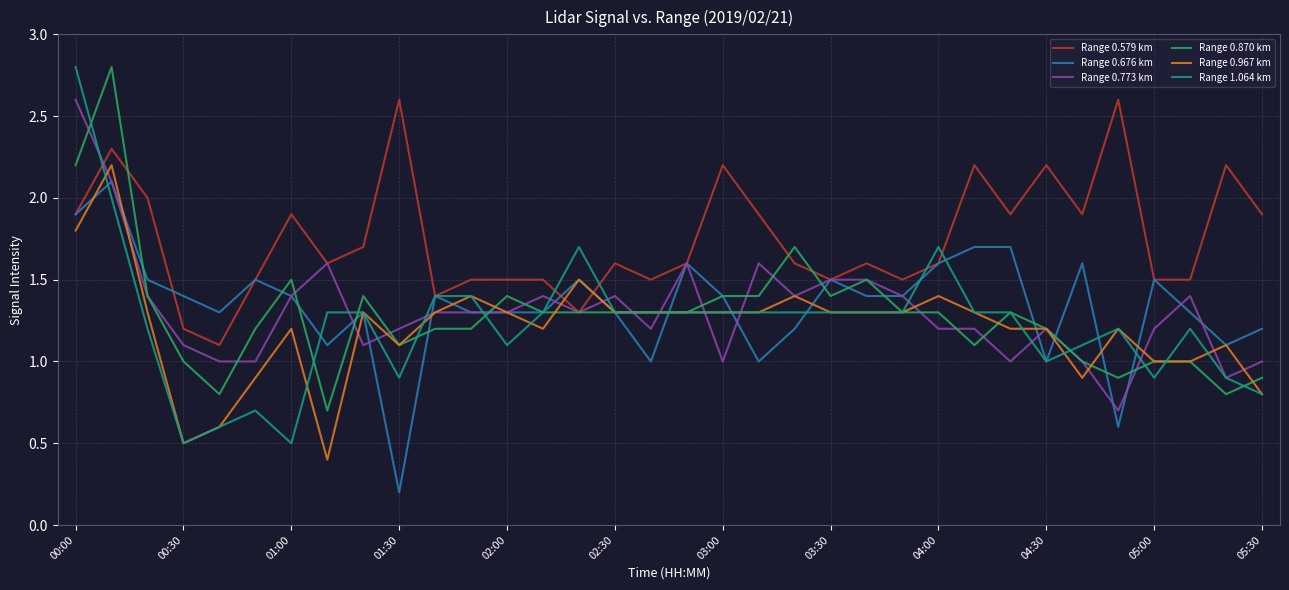

True or false: Range 0.870 km and Range 1.064 km cross at least once.

True